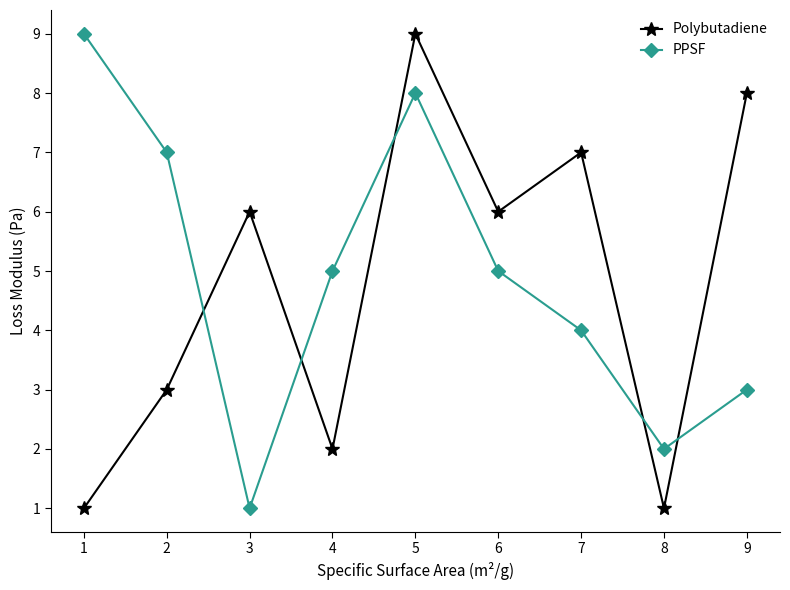

Is the value of PPSF at 7 greater than the value of Polybutadiene at 2?

Yes